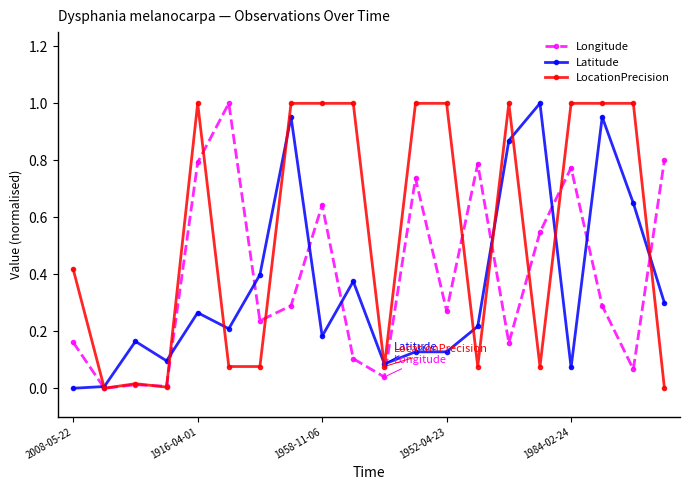

Rank the series by their average value, from highest to lowest.

LocationPrecision, Longitude, Latitude